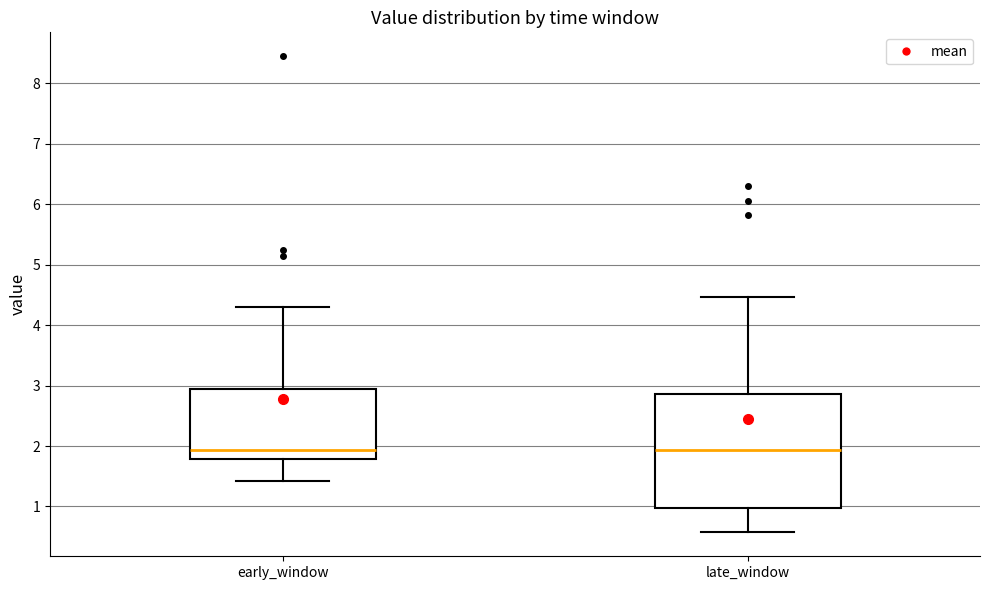

Which box is the tallest, from its lower edge to its upper edge?

late_window